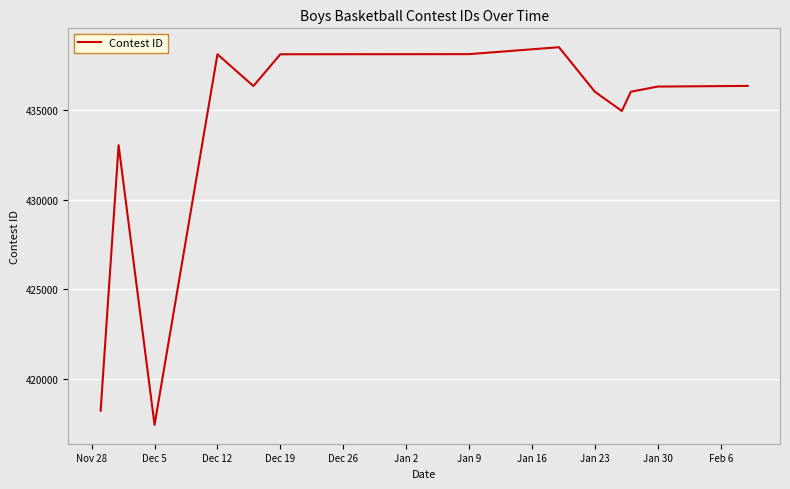

How many categories are shown in the chart?

13